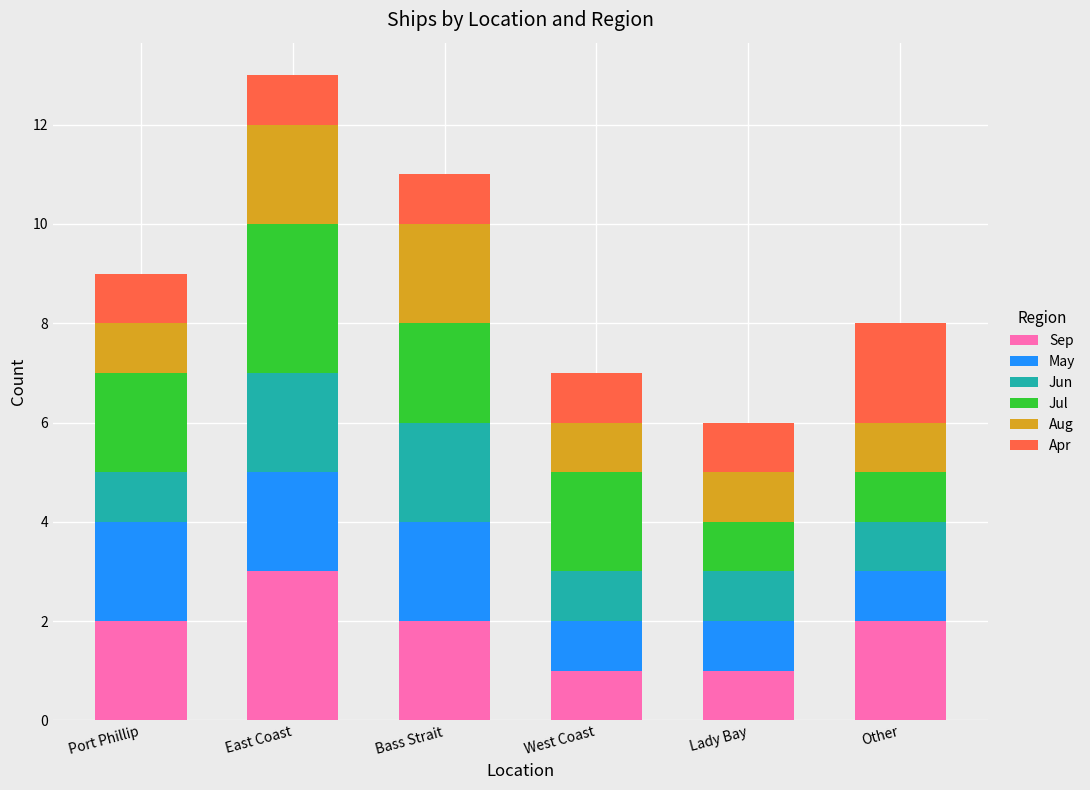

Are the bars horizontal?

No